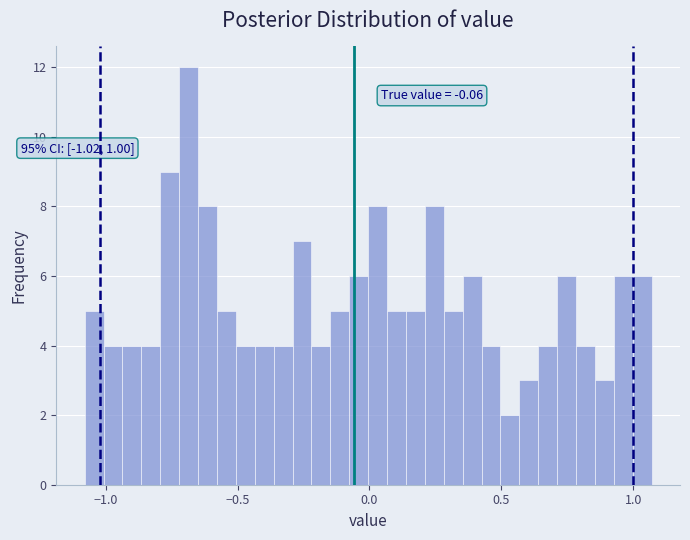

Read against the x-axis, roughly where is the centre of the tallest bar?

-0.70